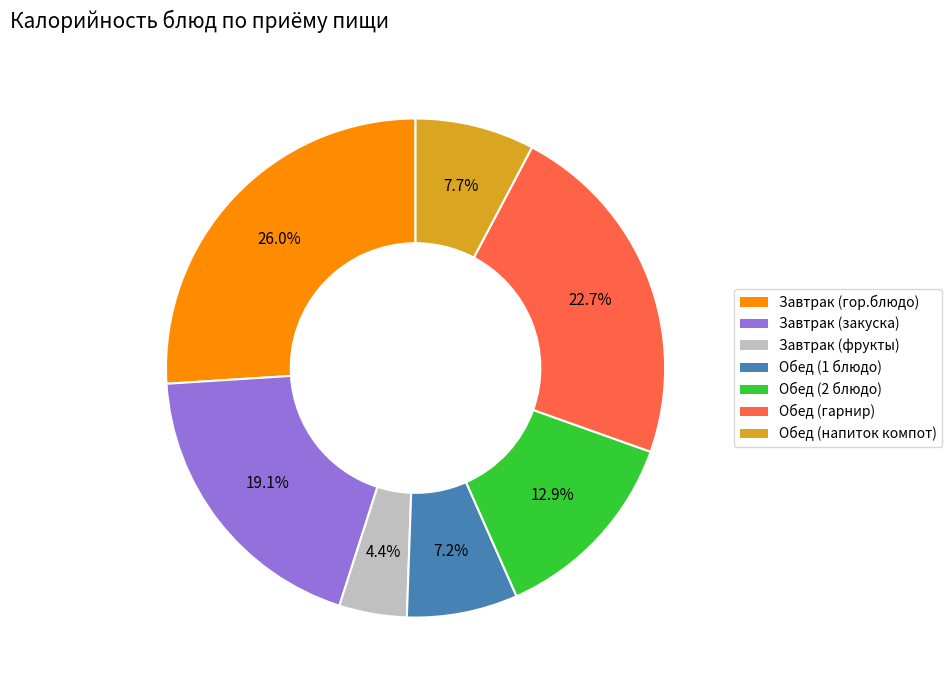

Which slice is the smallest?

Завтрак (фрукты)